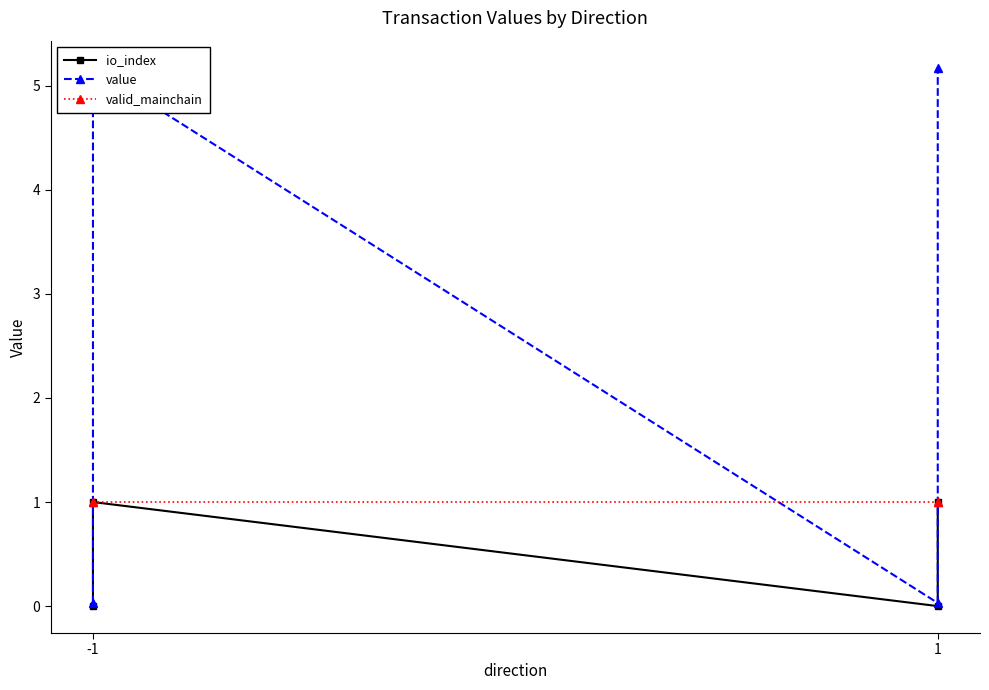

True or false: valid_mainchain has a value of 1.6 at -1.

False